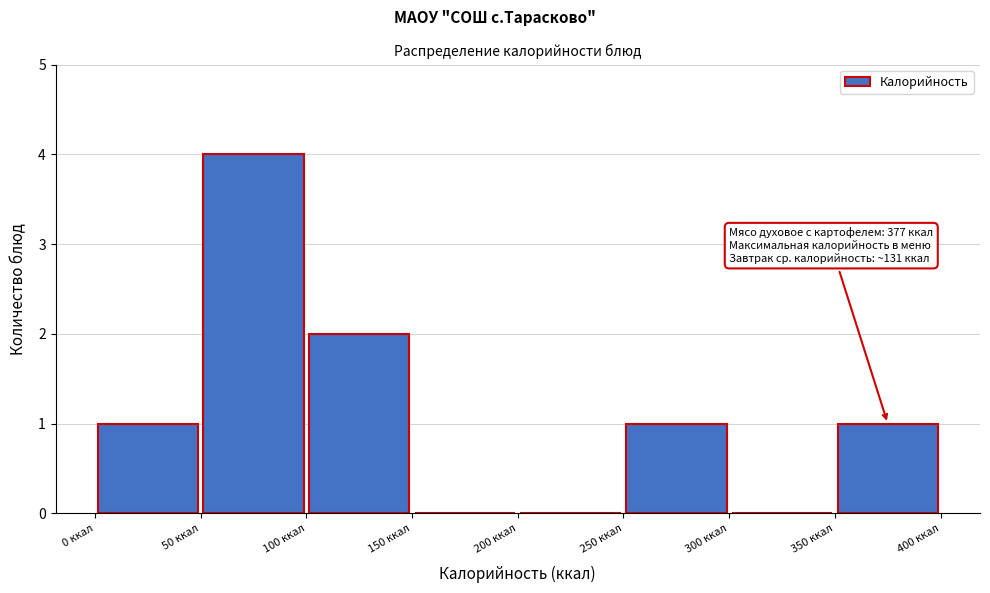

Over which range of the x-axis is the bar tallest?

50 to 100